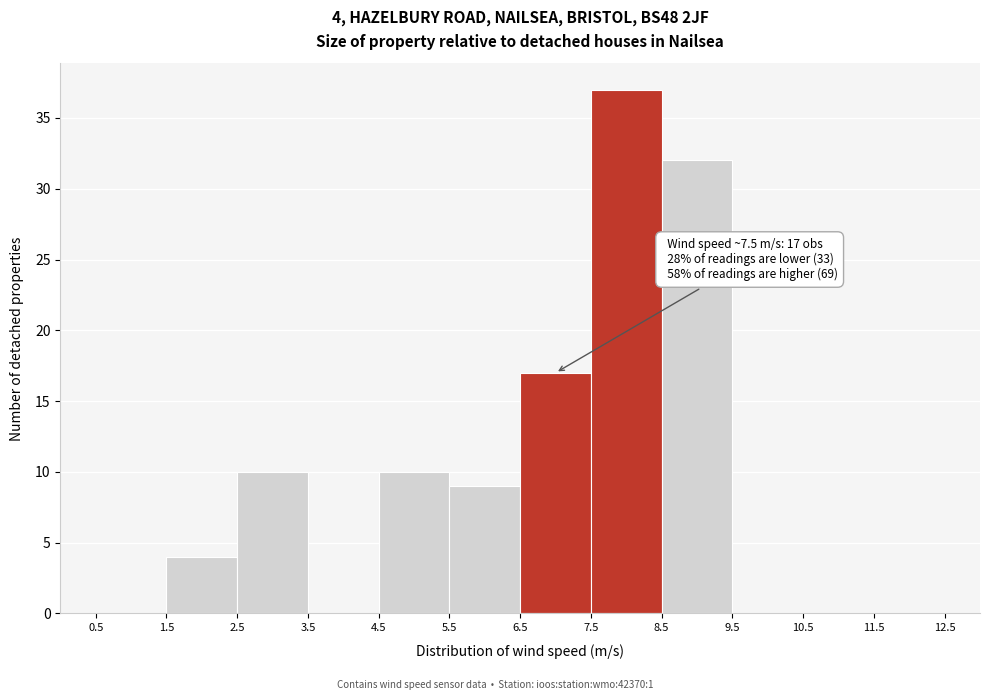

Which range on the x-axis has the tallest bar?

7.5 to 8.5